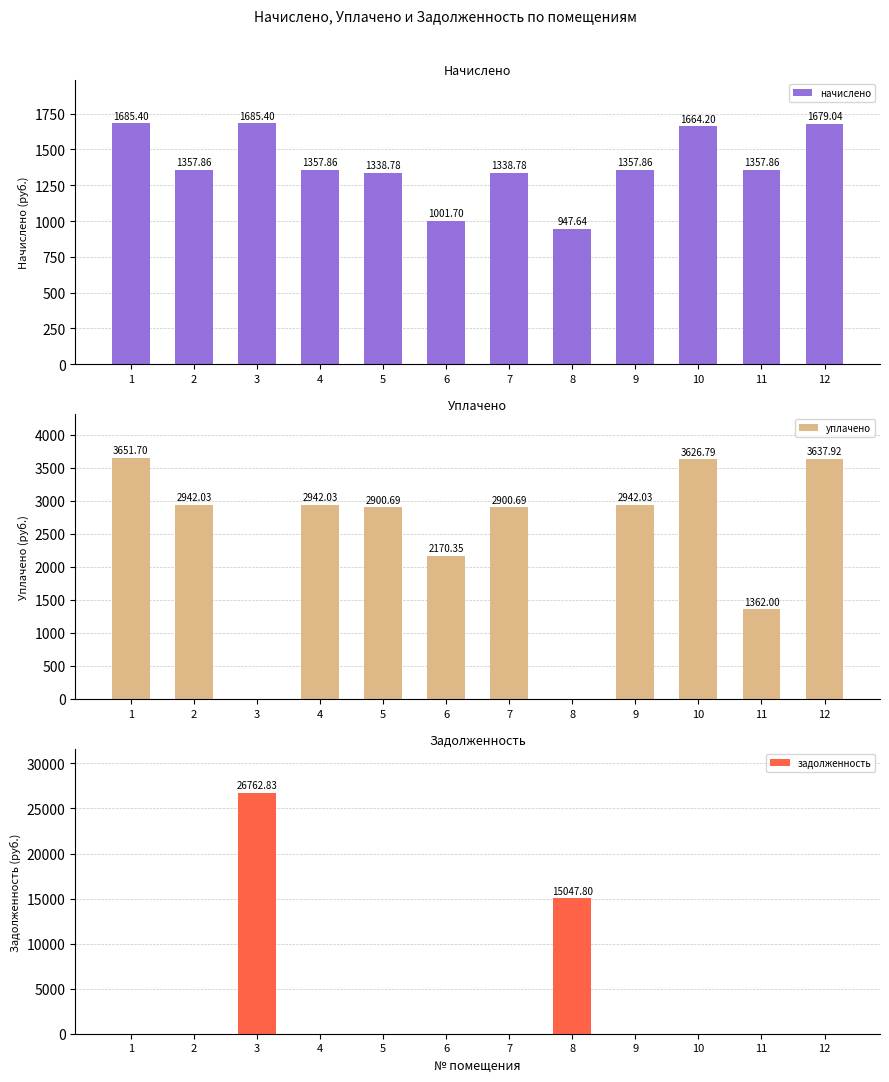

Reading right to left, list all the values displayed in this chart.

начислено: 12=1679.0	11=1357.9	10=1664.2	9=1357.9	8=947.6	7=1338.8	6=1001.7	5=1338.8	4=1357.9	3=1685.4	2=1357.9	1=1685.4
уплачено: 12=3637.9	11=1362.0	10=3626.8	9=2942.0	8=0.0	7=2900.7	6=2170.3	5=2900.7	4=2942.0	3=0.0	2=2942.0	1=3651.7
задолженность: 12=0.0	11=0.0	10=0.0	9=0.0	8=15047.8	7=0.0	6=0.0	5=0.0	4=0.0	3=26762.8	2=0.0	1=0.0